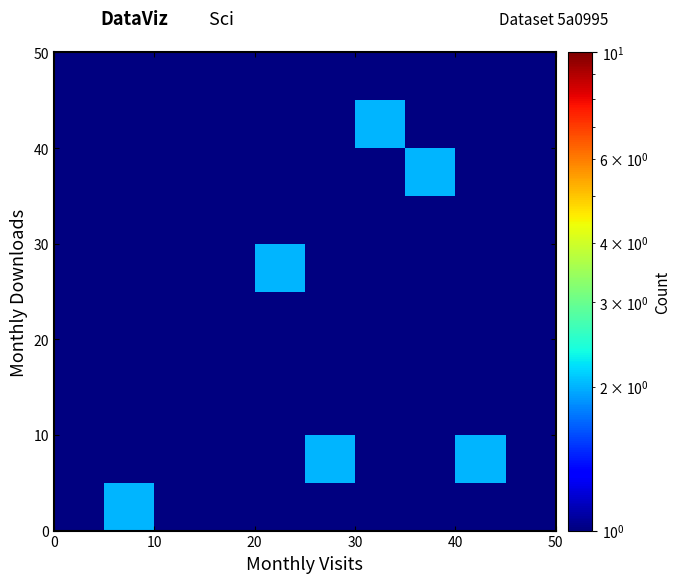

What is the smallest value displayed?

1.0